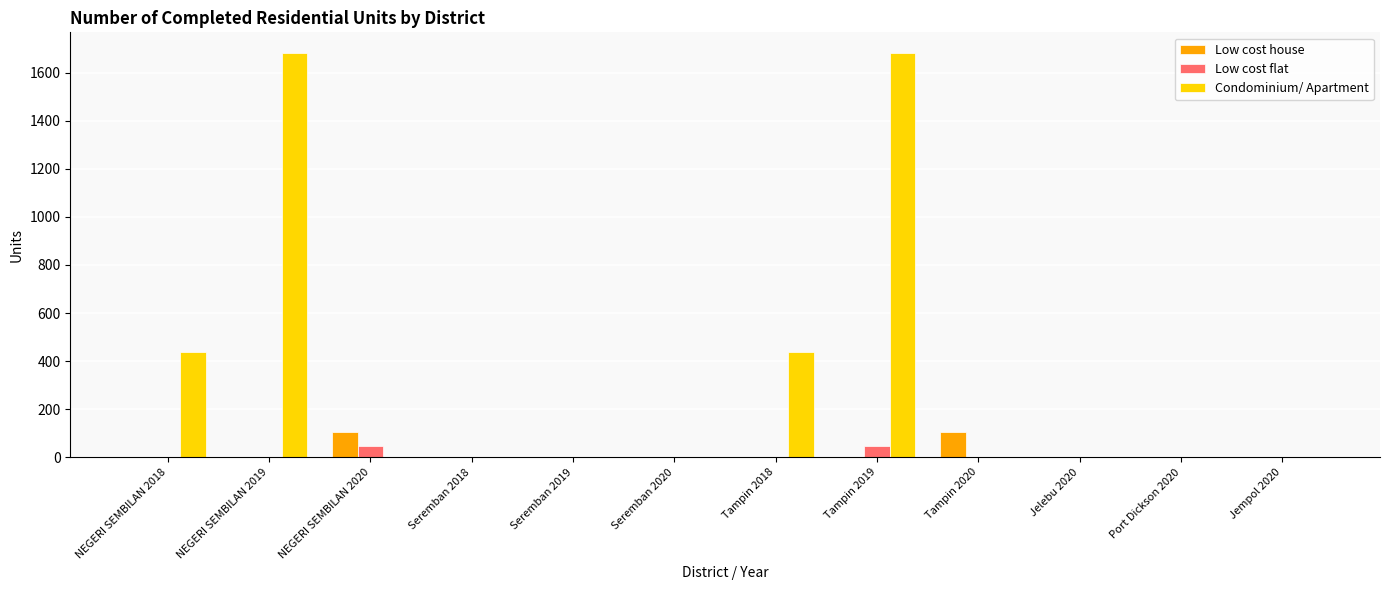

What is the total value across all series at Tampin 2020?

104